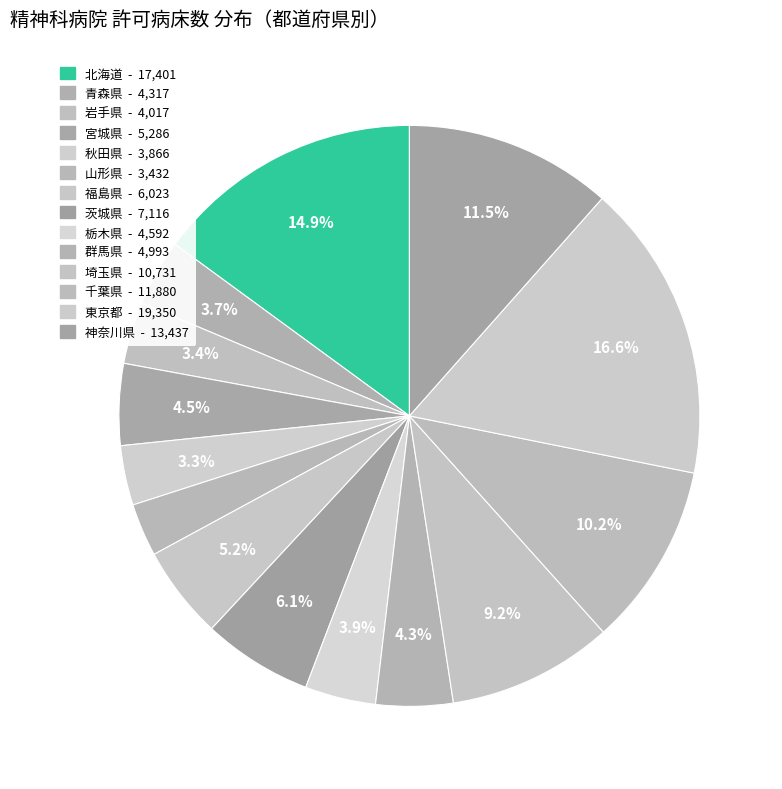

What is the ratio of the value at 神奈川県 to the value at 山形県?

3.9